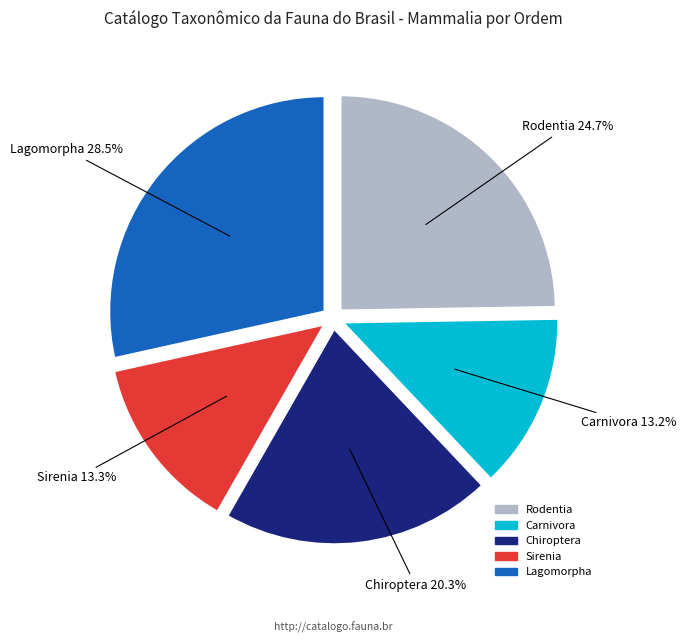

Is it true that Carnivora is 4% of the pie?

False